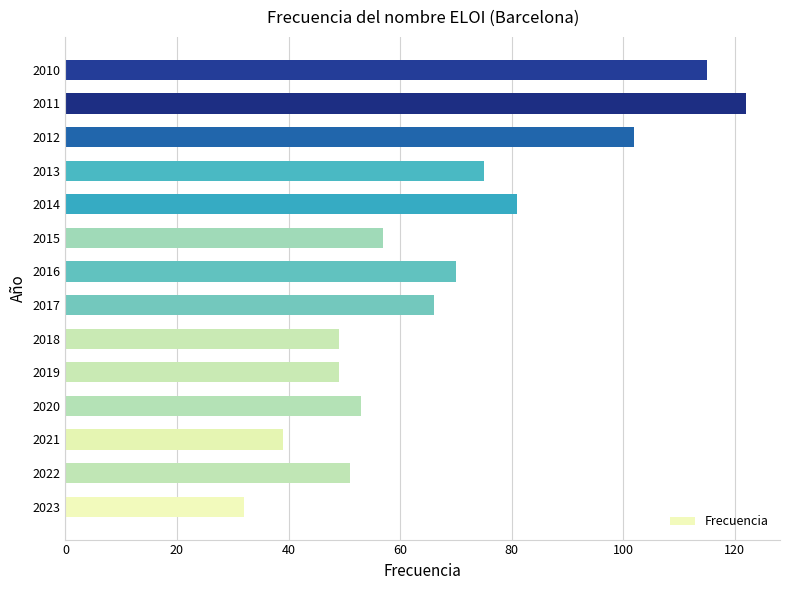

What is the ratio of the value at 2017 to the value at 2021?

1.7